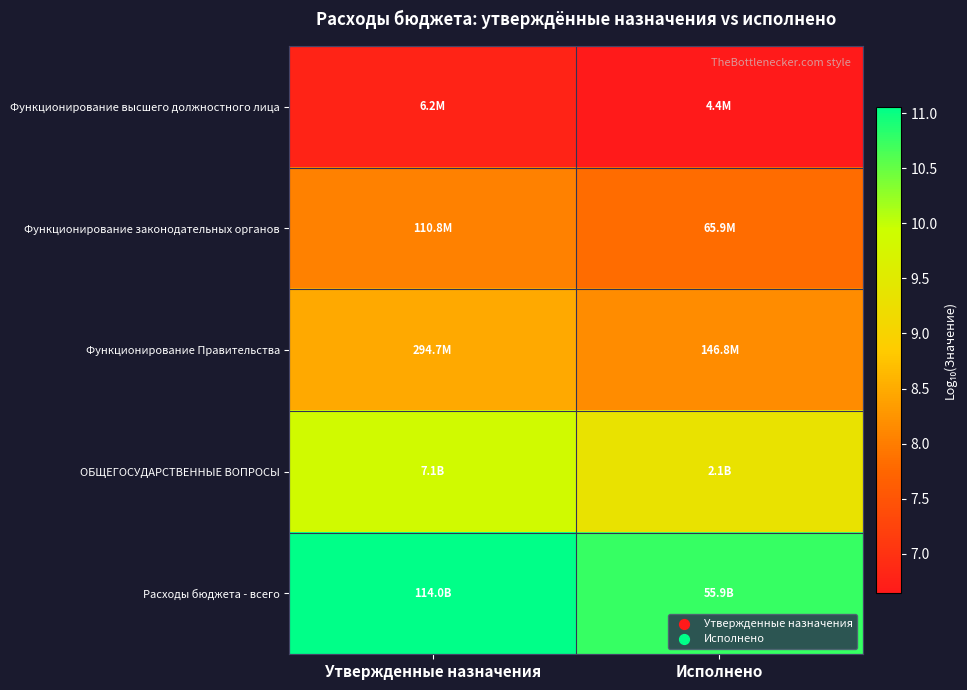

Which series has the largest total across all categories?

Расходы бюджета - всего